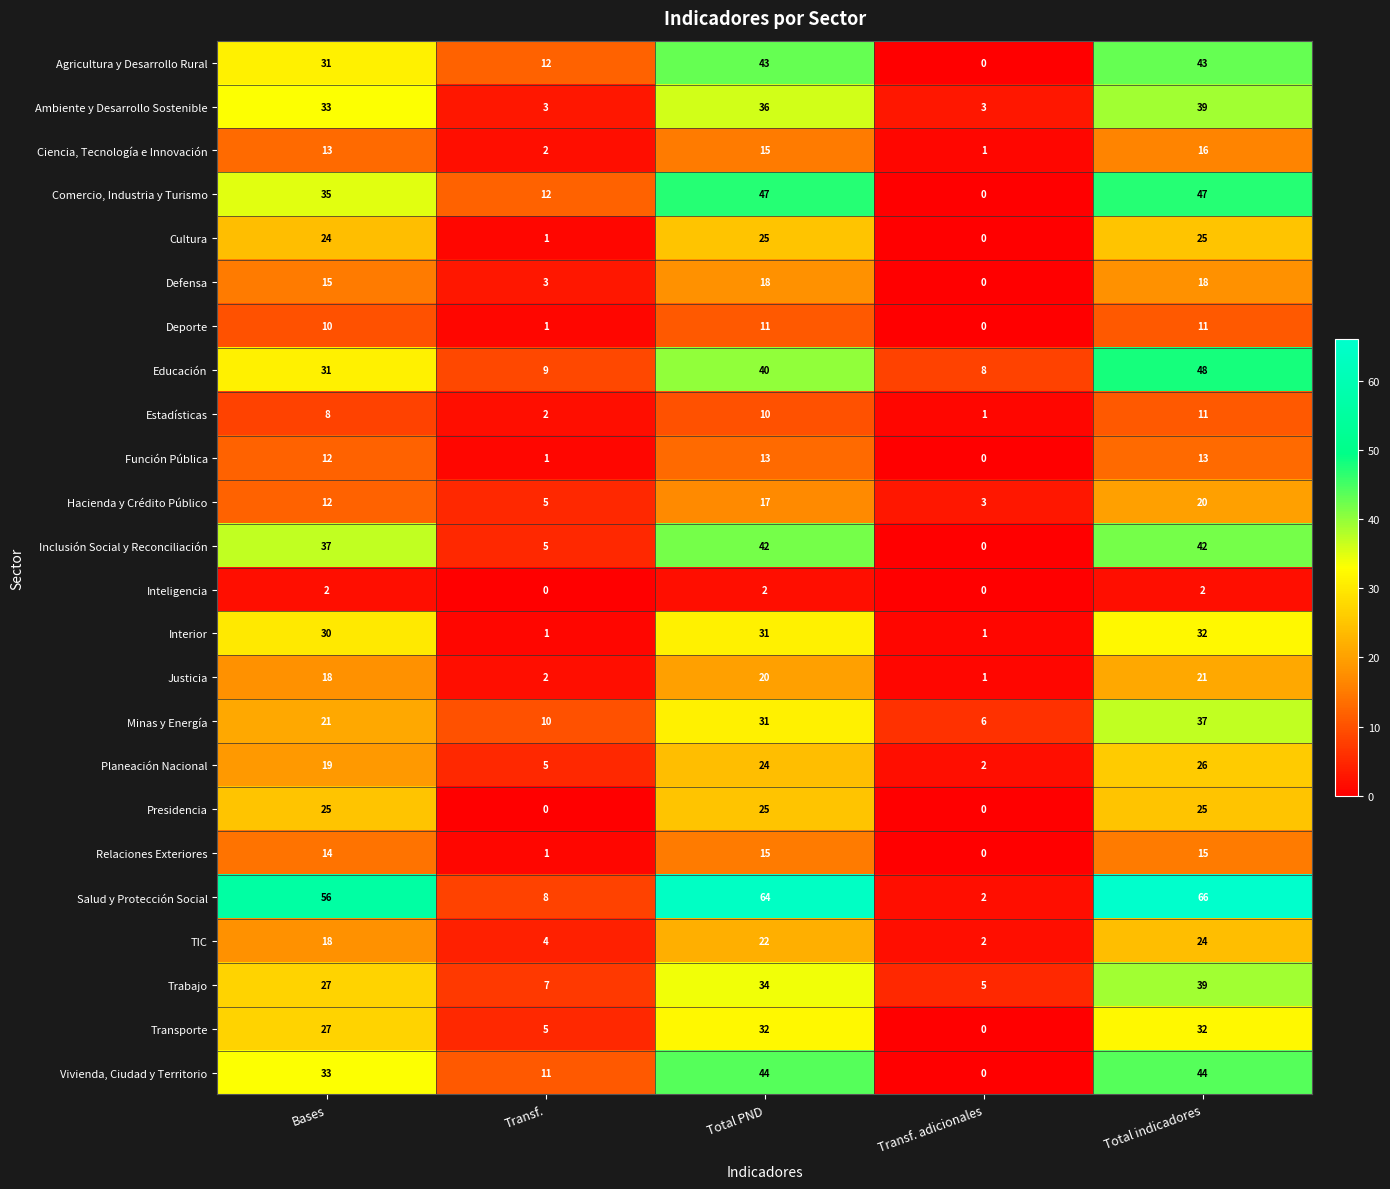

What is the spread (max minus min) of values at Total indicadores?

64